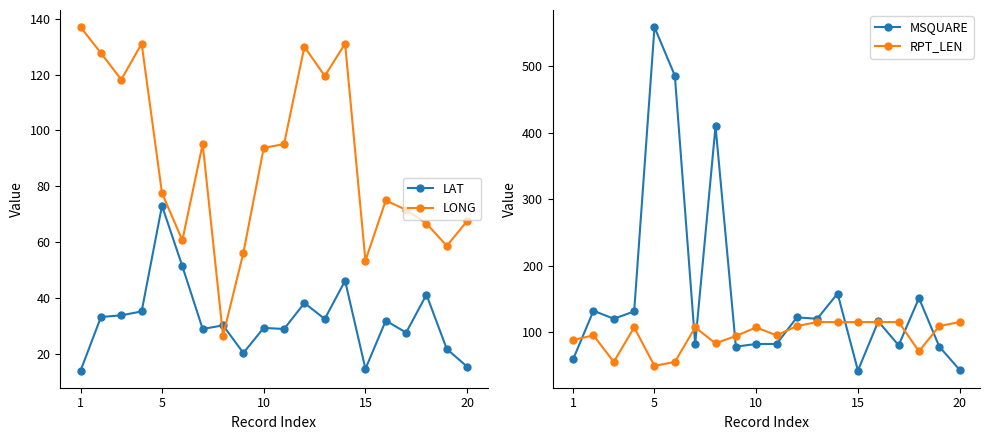

True or false: LAT has more than 1 interior local peaks.

True